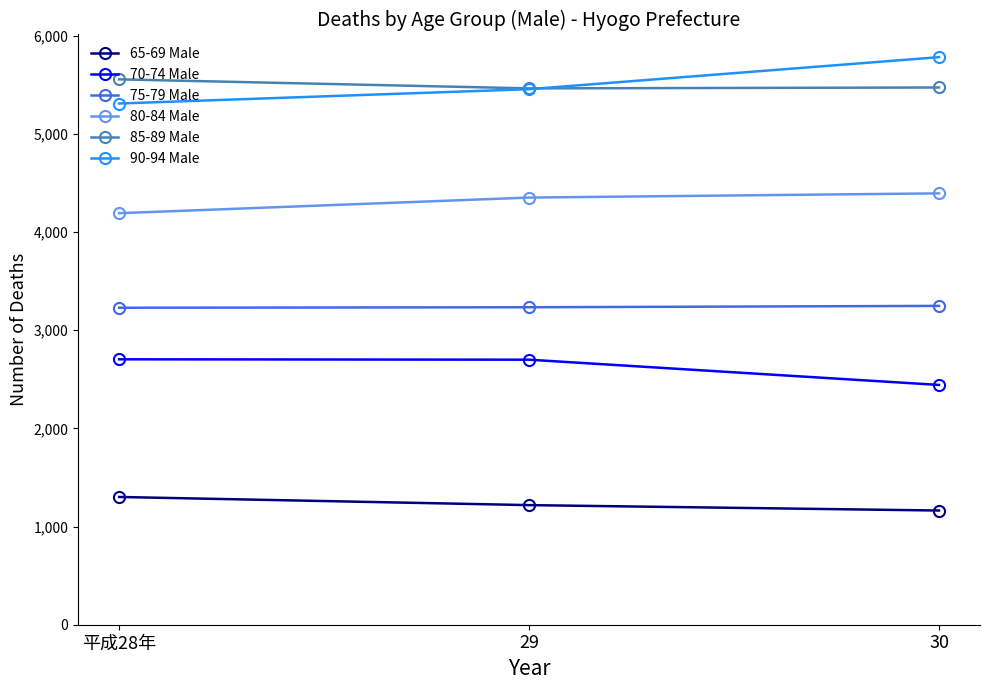

Where is 80-84 Male nearest to the value 4292?

29